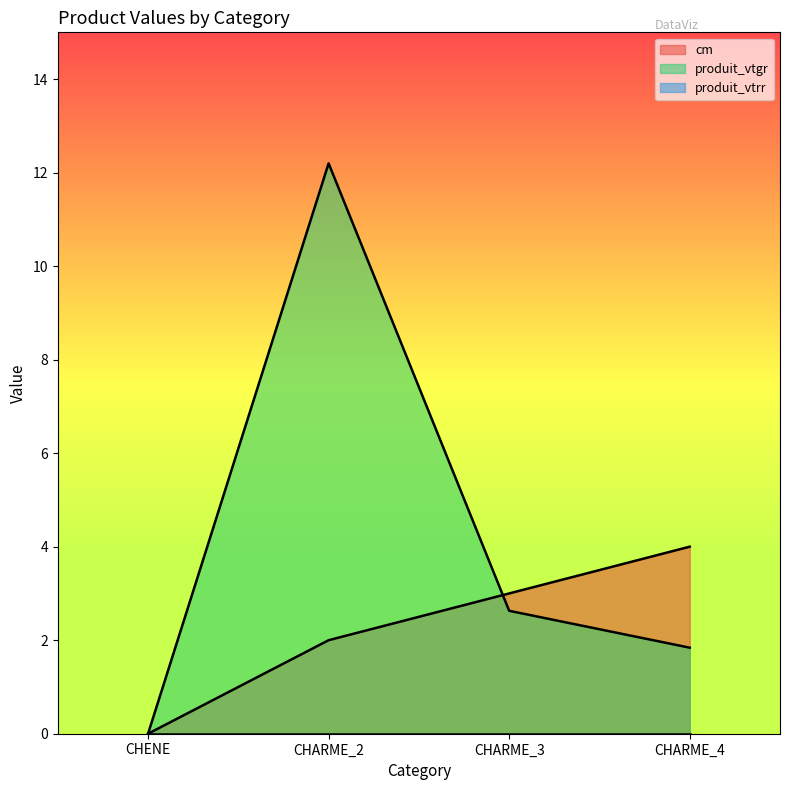

What is the difference between the highest and lowest values at CHARME_4?

4.0